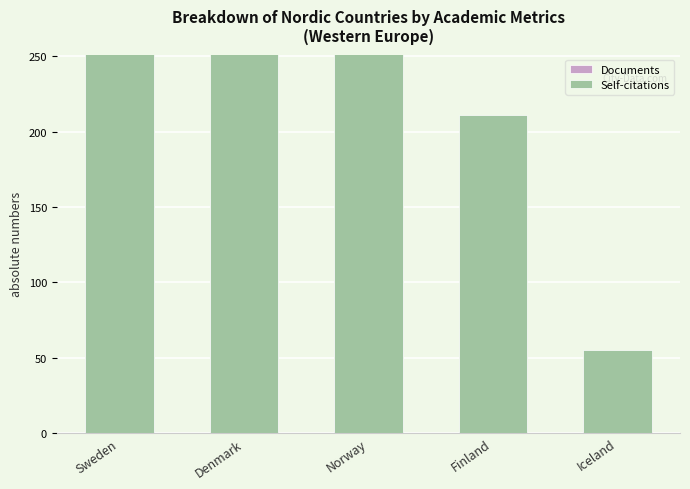

Reading right to left, transcribe all the data shown in this chart.

Documents: Iceland=18	Finland=69	Norway=109	Denmark=155	Sweden=201
Self-citations: Iceland=55	Finland=211	Norway=403	Denmark=908	Sweden=1052